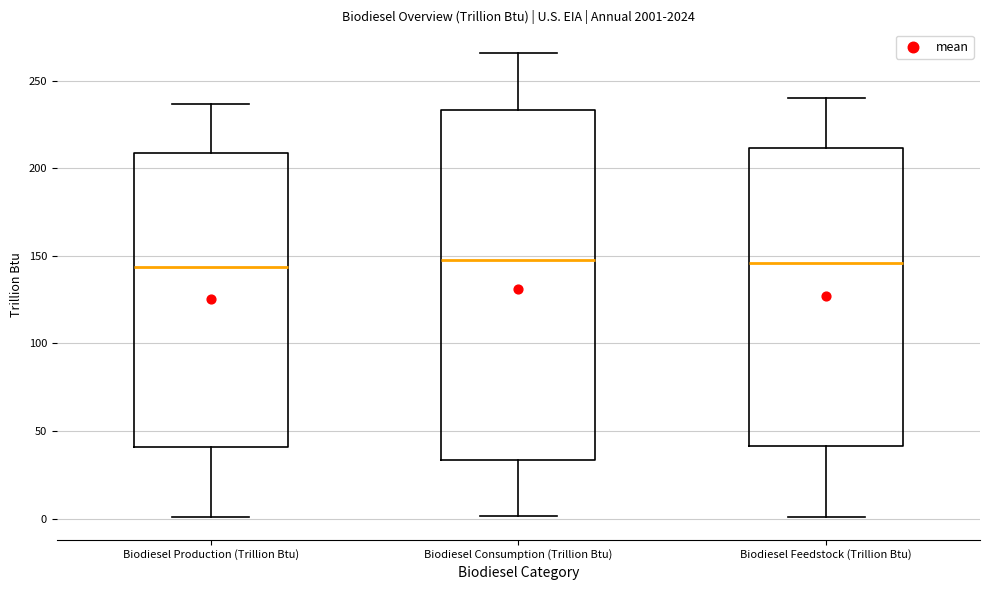

Reading left to right, transcribe this box plot: for each box, give where its median line is, the range the box spans, and where its two whiskers end, as read against the y-axis. The values are not printed on the chart, so give them approximately, as read against the axis.

Biodiesel Production (Trillion Btu): median 145, box 40 to 210, whiskers 0 to 235
Biodiesel Consumption (Trillion Btu): median 150, box 35 to 235, whiskers 0 to 265
Biodiesel Feedstock (Trillion Btu): median 145, box 40 to 210, whiskers 0 to 240